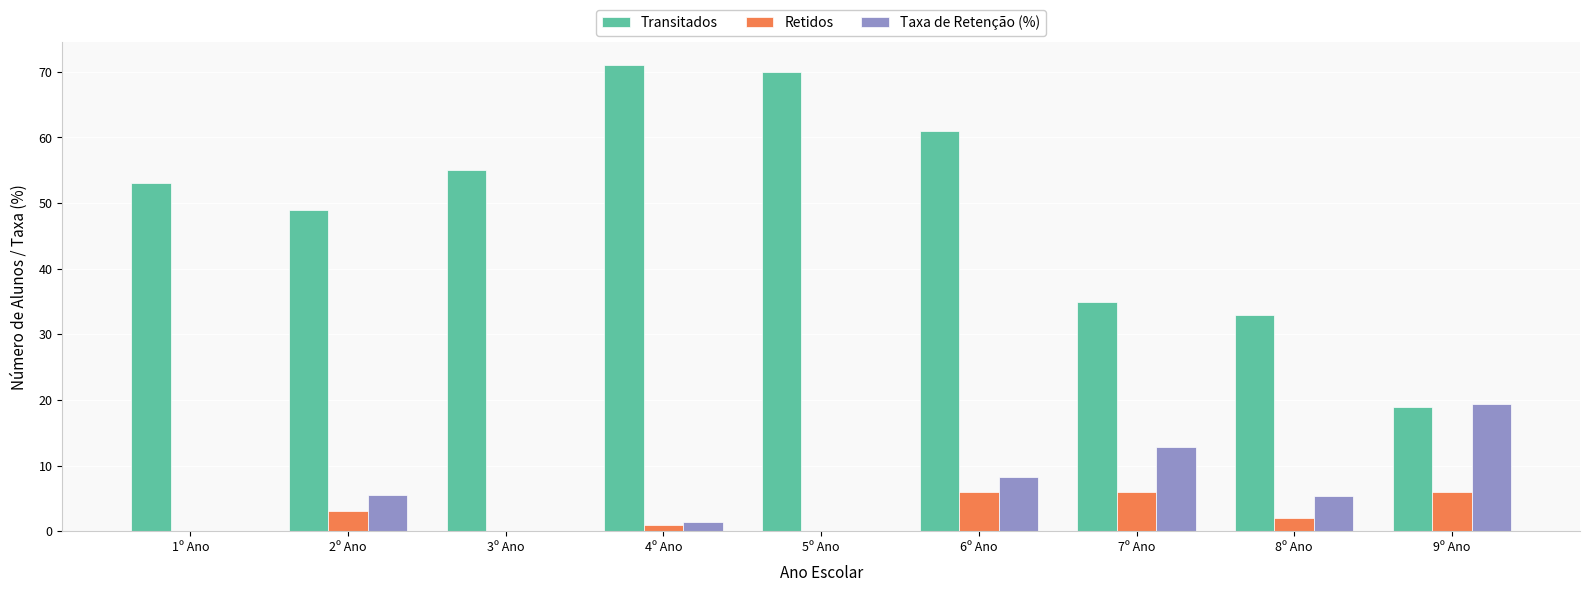

Is it true that Transitados equals 49.0 at 2º Ano?

True